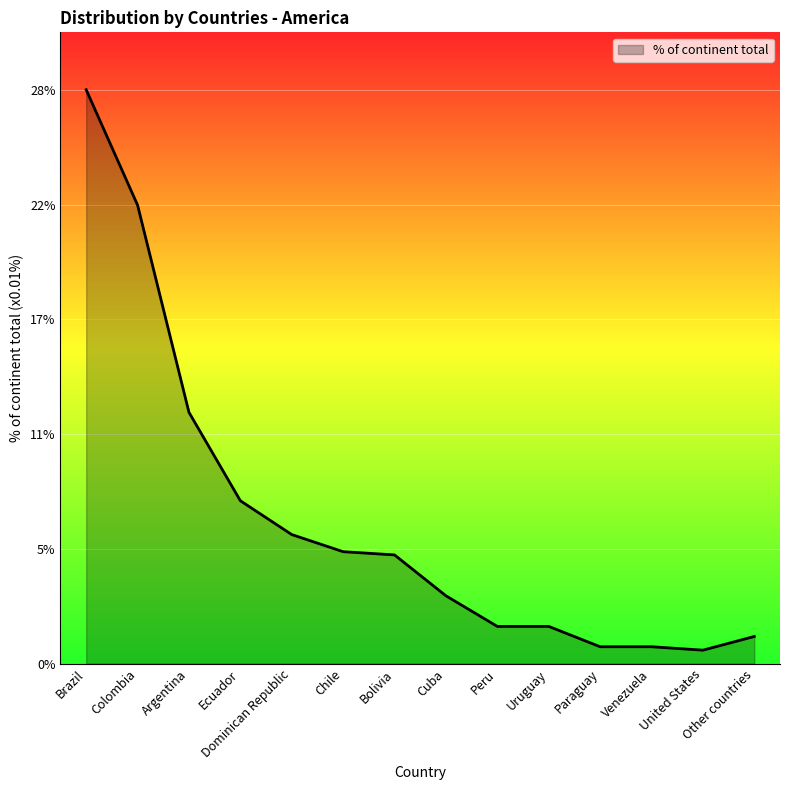

Is this an area chart (filled region under the line)?

Yes